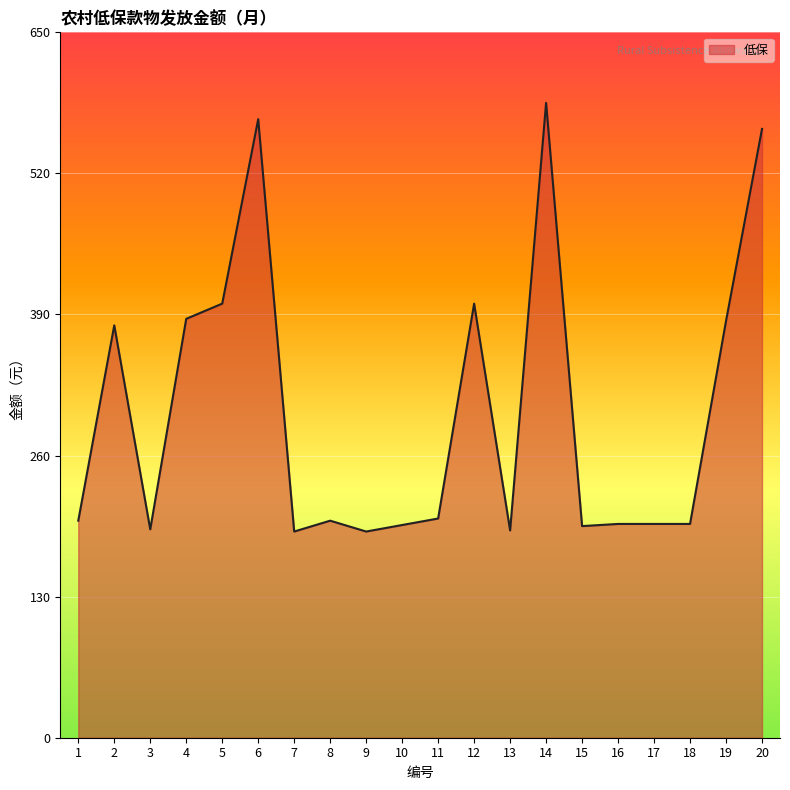

True or false: the data has more than 2 interior local peaks.

True